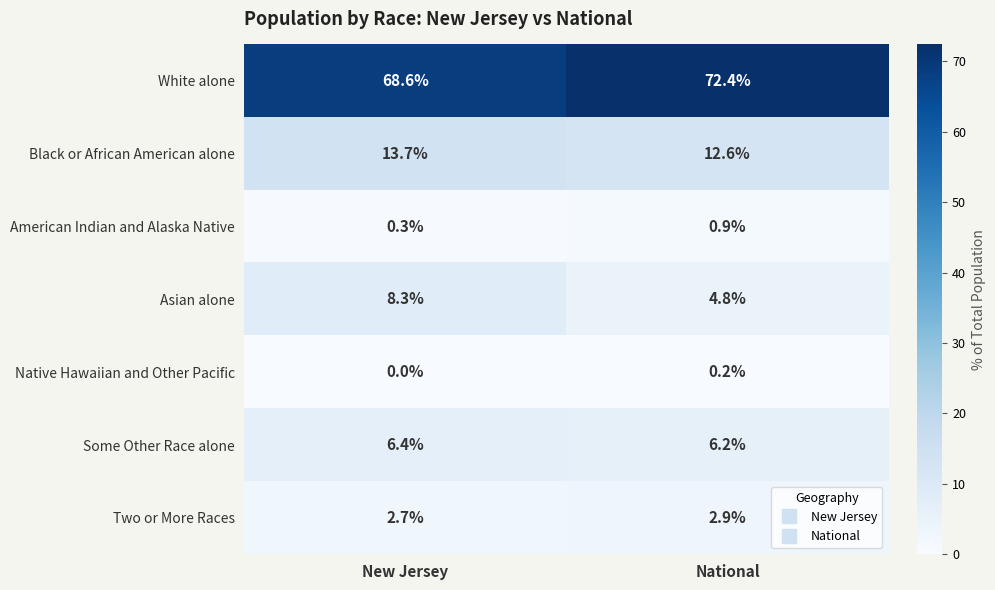

At how many categories does at least one series exceed 9?

2